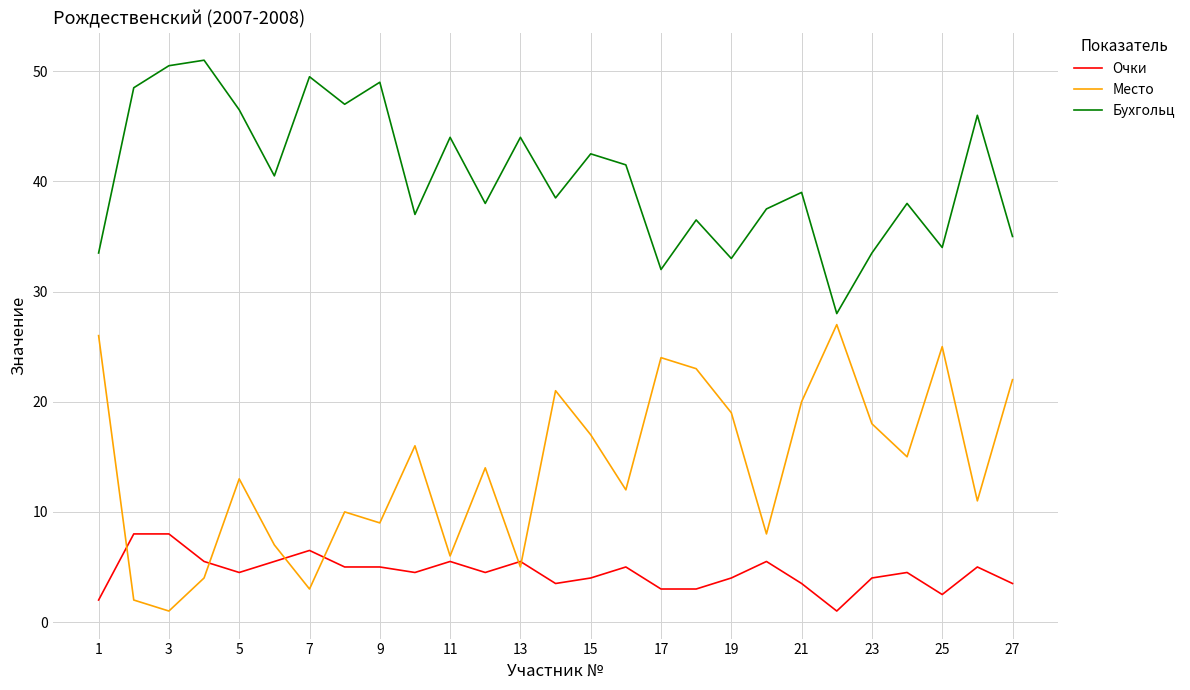

What is the maximum value for Очки?

8.0